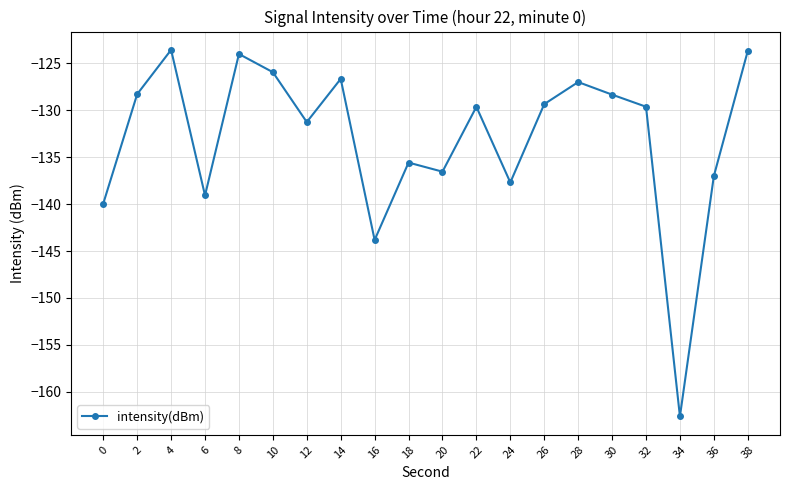

The chart shows a value of -129.6 at 22. True or false?

True